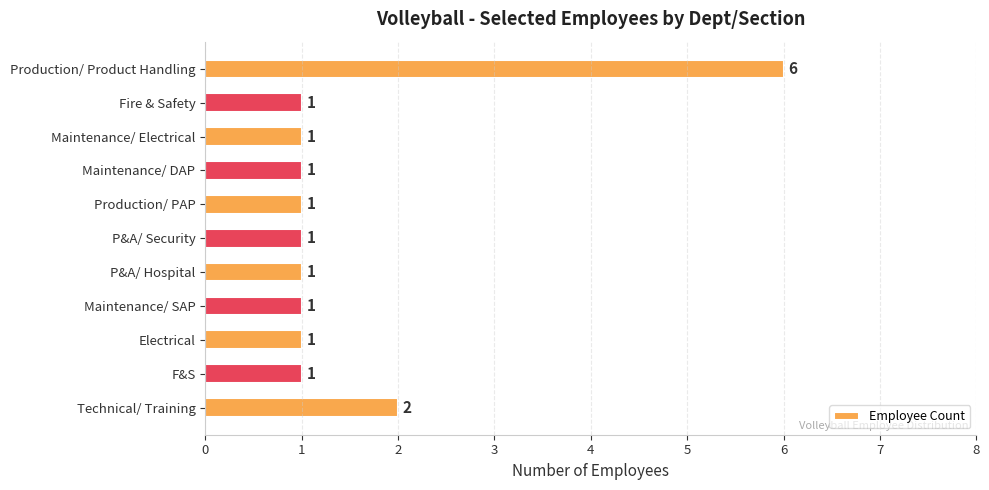

Reading top to bottom, transcribe all the data shown in this chart.

6	1	1	1	1	1	1	1	1	1	2